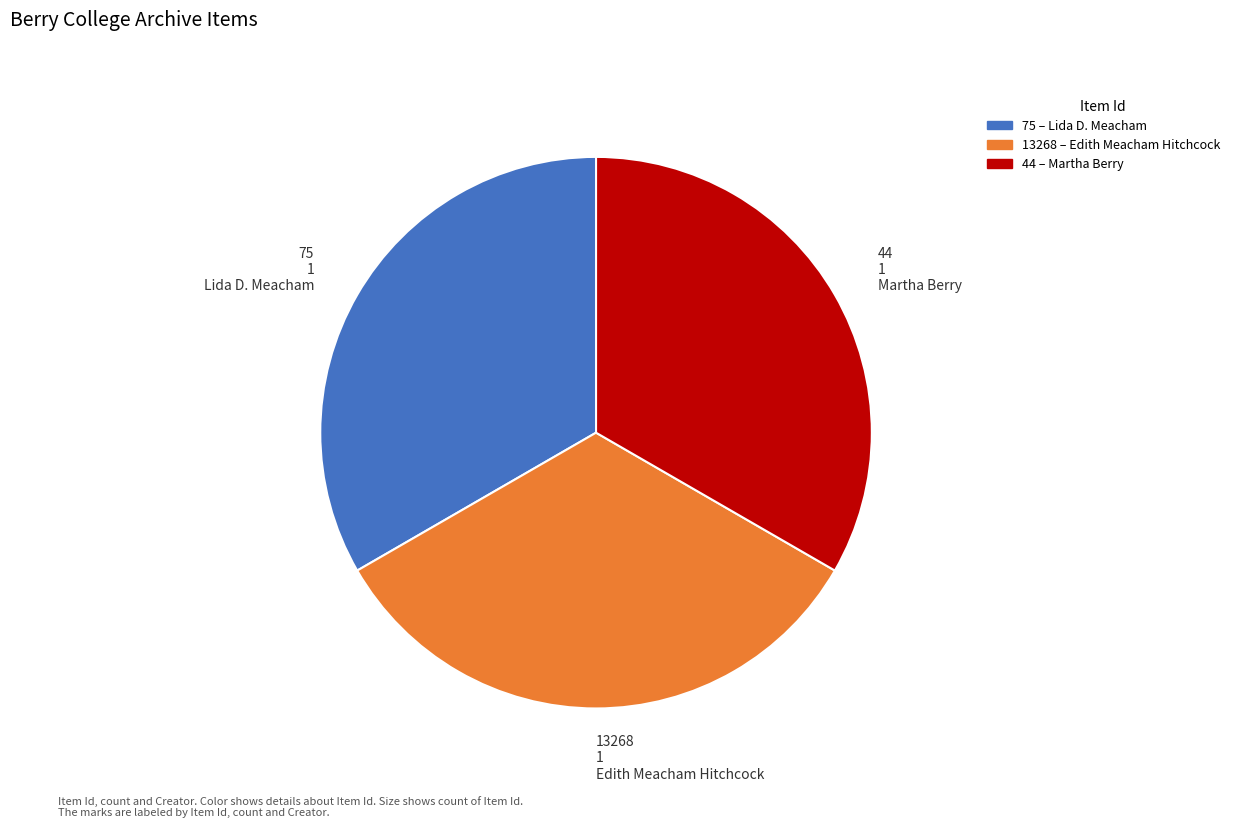

Approximately how many times larger is the value at 13268 1 Edith Meacham Hitchcock compared to 75 1 Lida D. Meacham?

1.0